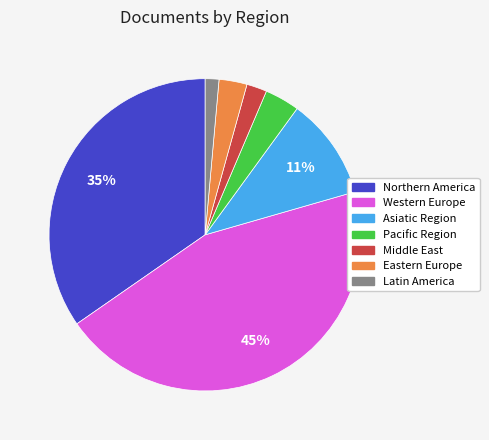

How many slices are in this pie chart?

7